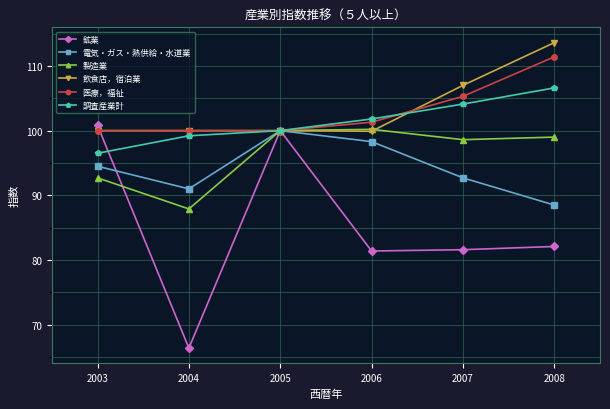

At how many categories does at least one series exceed 89?

6